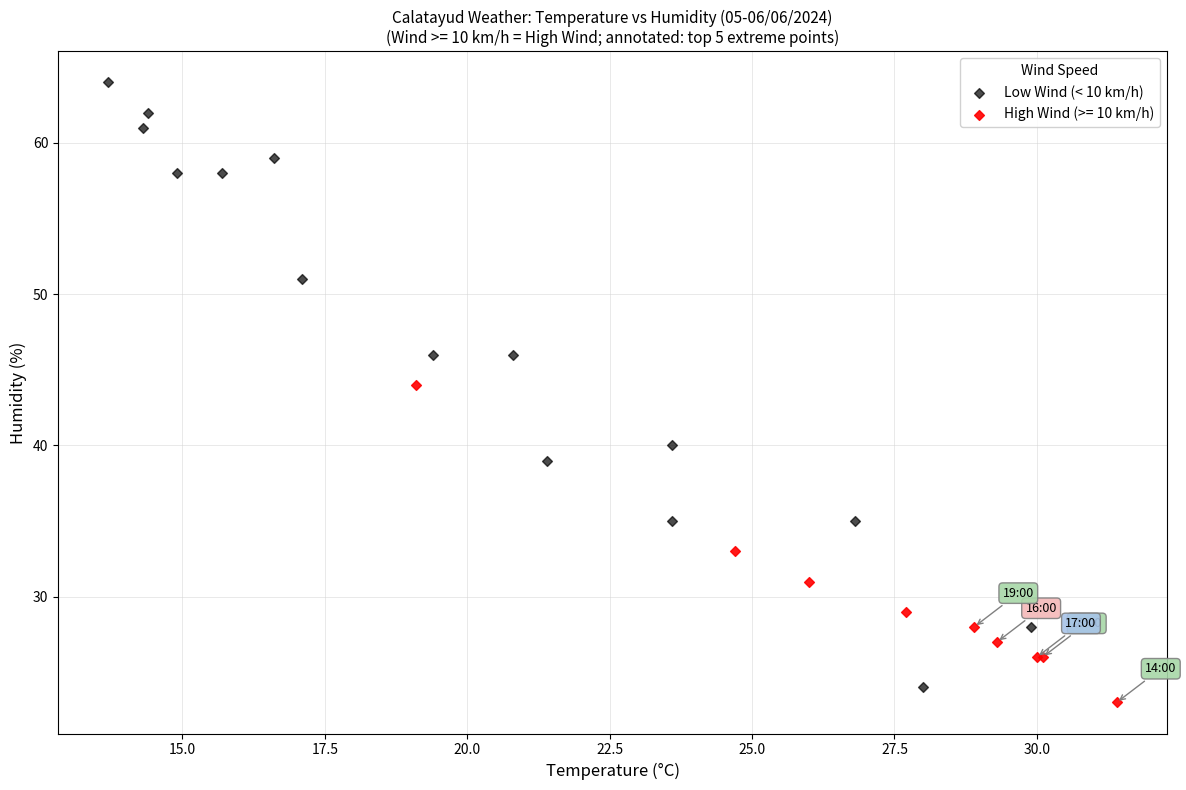

Which series contains the highest Y value?

Low Wind (< 10 km/h)